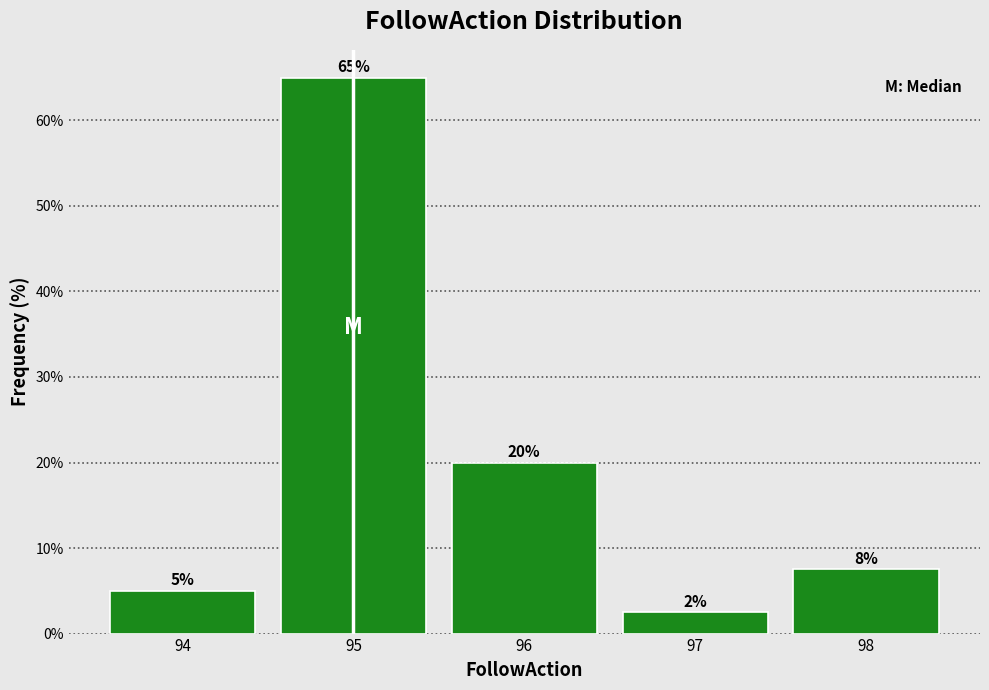

Which range on the x-axis has the tallest bar?

94.5 to 95.5